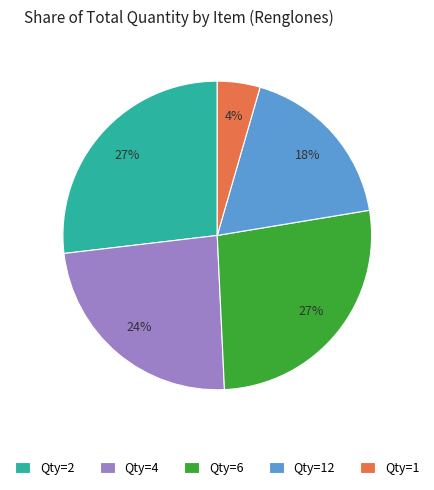

Which category has the smallest portion of the pie?

Qty=1